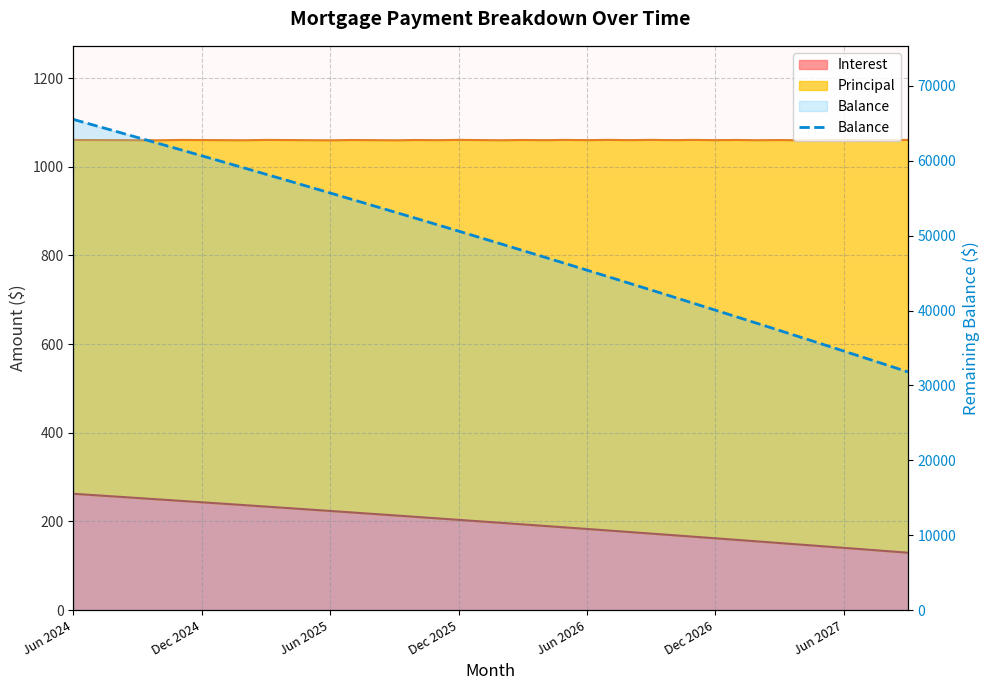

Does the chart display data point markers on the line(s)?

No